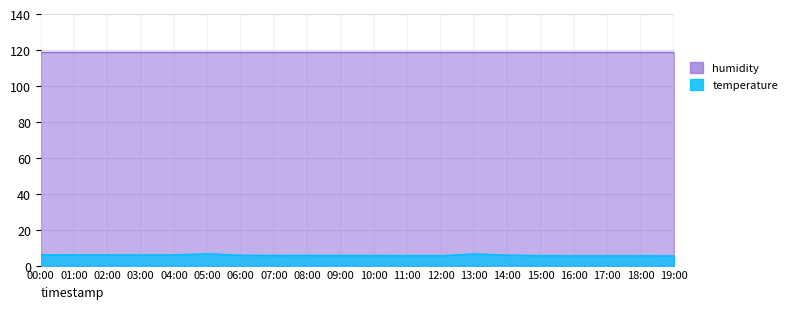

What is the change in value from 10:00 to 17:00?

-0.1